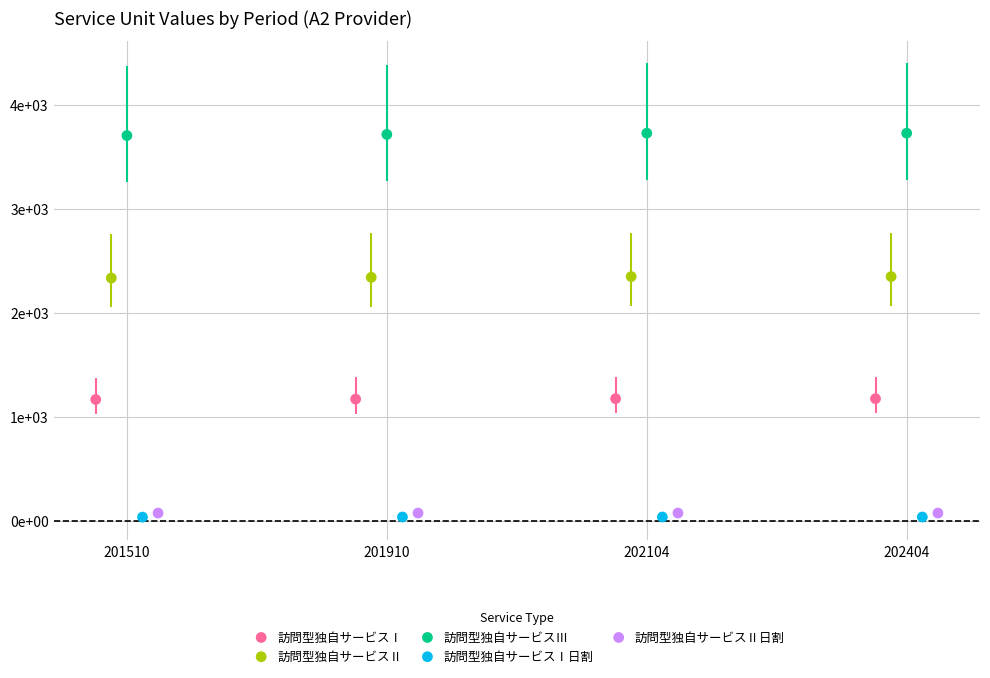

What are all the series names shown in the legend?

訪問型独自サービスⅠ, 訪問型独自サービスⅡ, 訪問型独自サービスⅢ, 訪問型独自サービスⅠ日割, 訪問型独自サービスⅡ日割